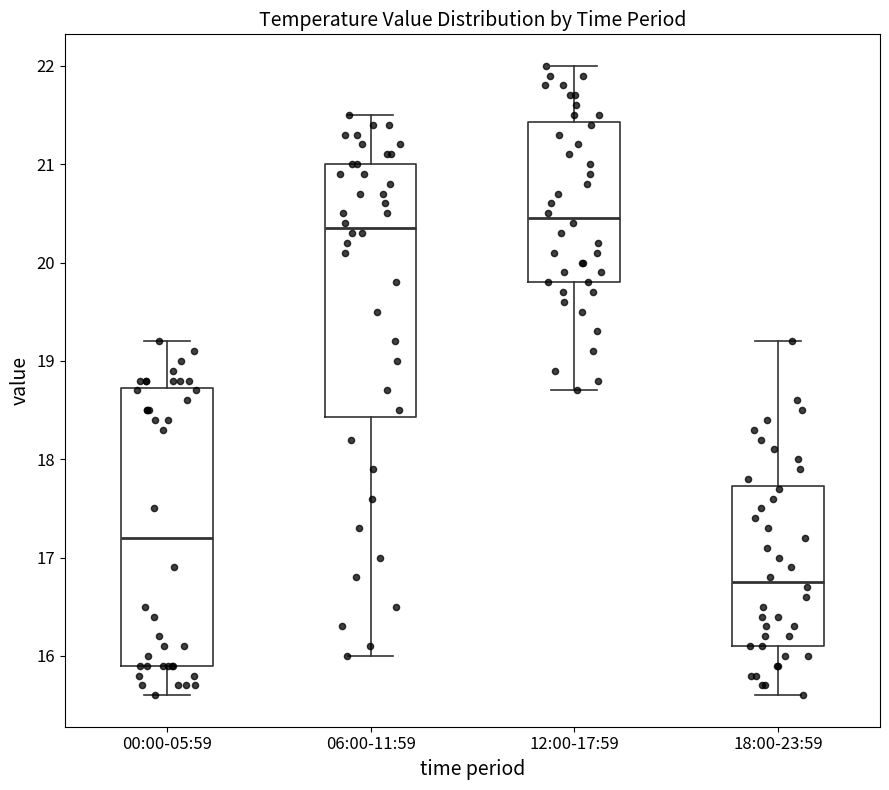

Comparing the boxes themselves (not the whiskers), which one is the tallest?

00:00-05:59